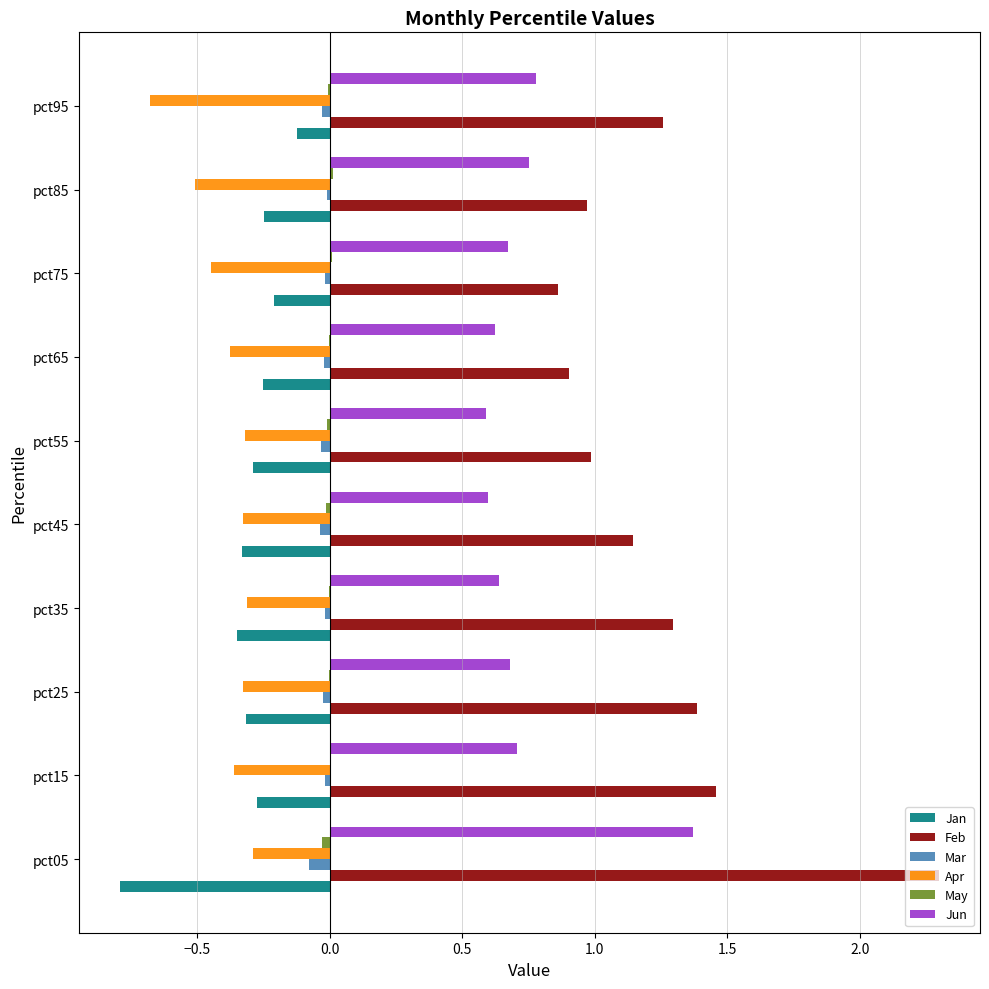

The value of Mar at pct15 is -0.0. True or false?

True